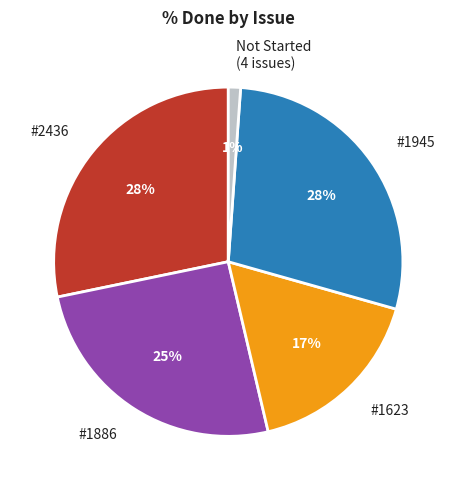

The #1623 slice represents 17% of the pie. True or false?

True